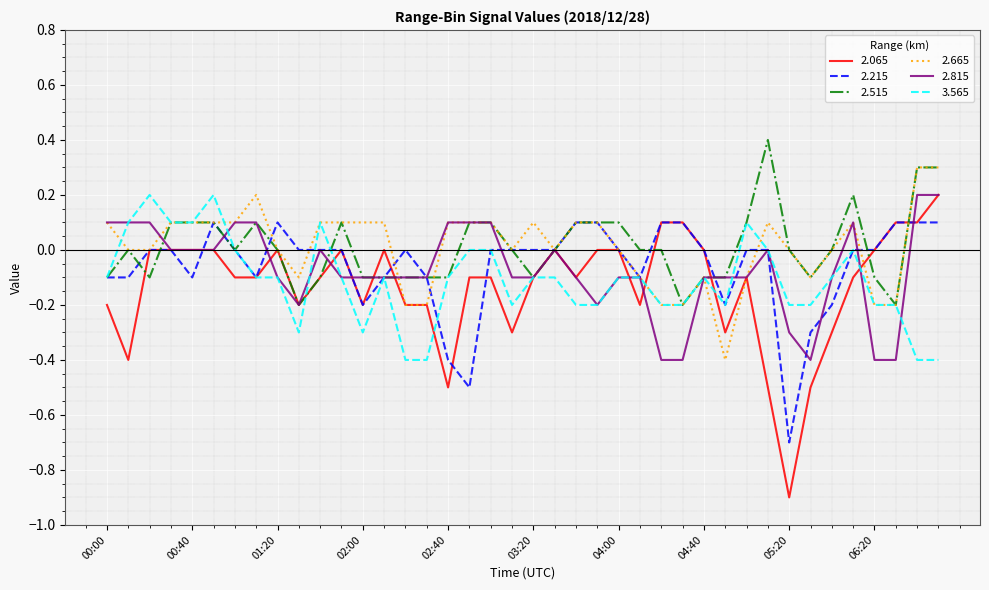

What is the greatest value displayed?

0.4